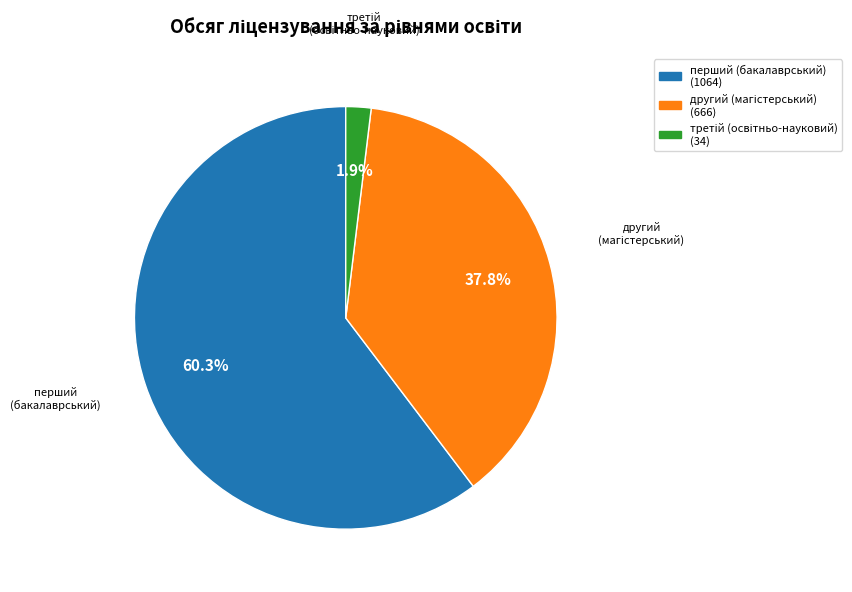

Is there any slice that represents more than half of the pie?

Yes